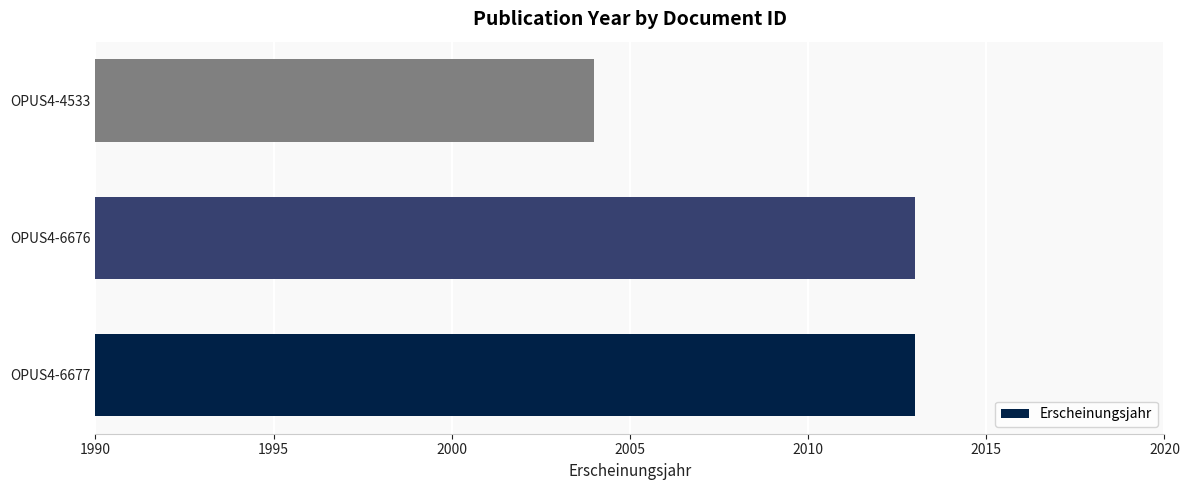

Read the value at OPUS4-6676.

2013